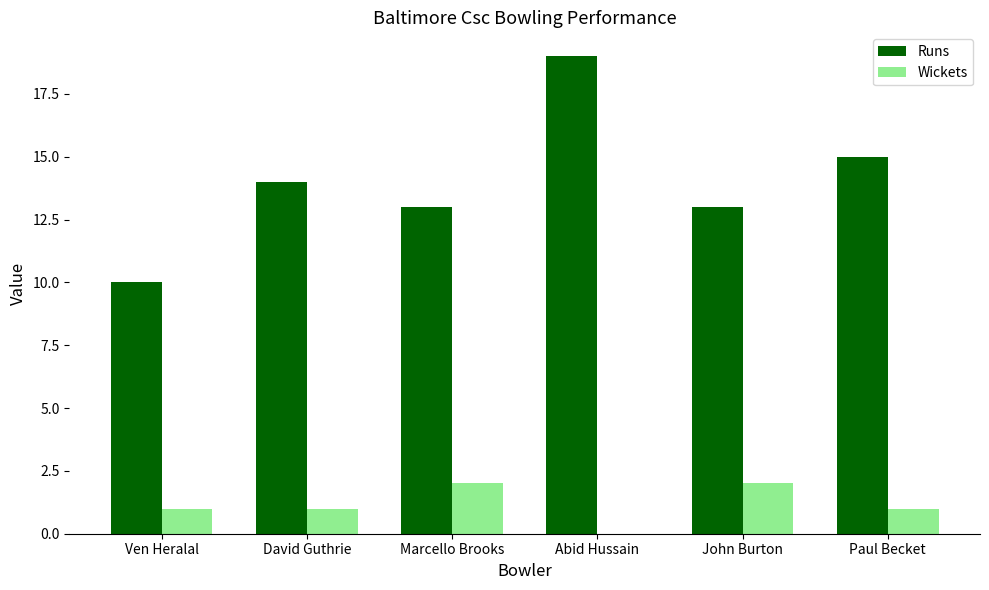

Between Ven Heralal and Marcello Brooks, which series saw the biggest shift?

Runs